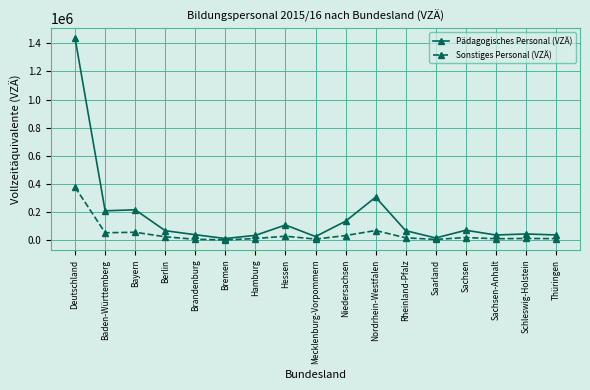

Does the chart have visible grid lines?

Yes